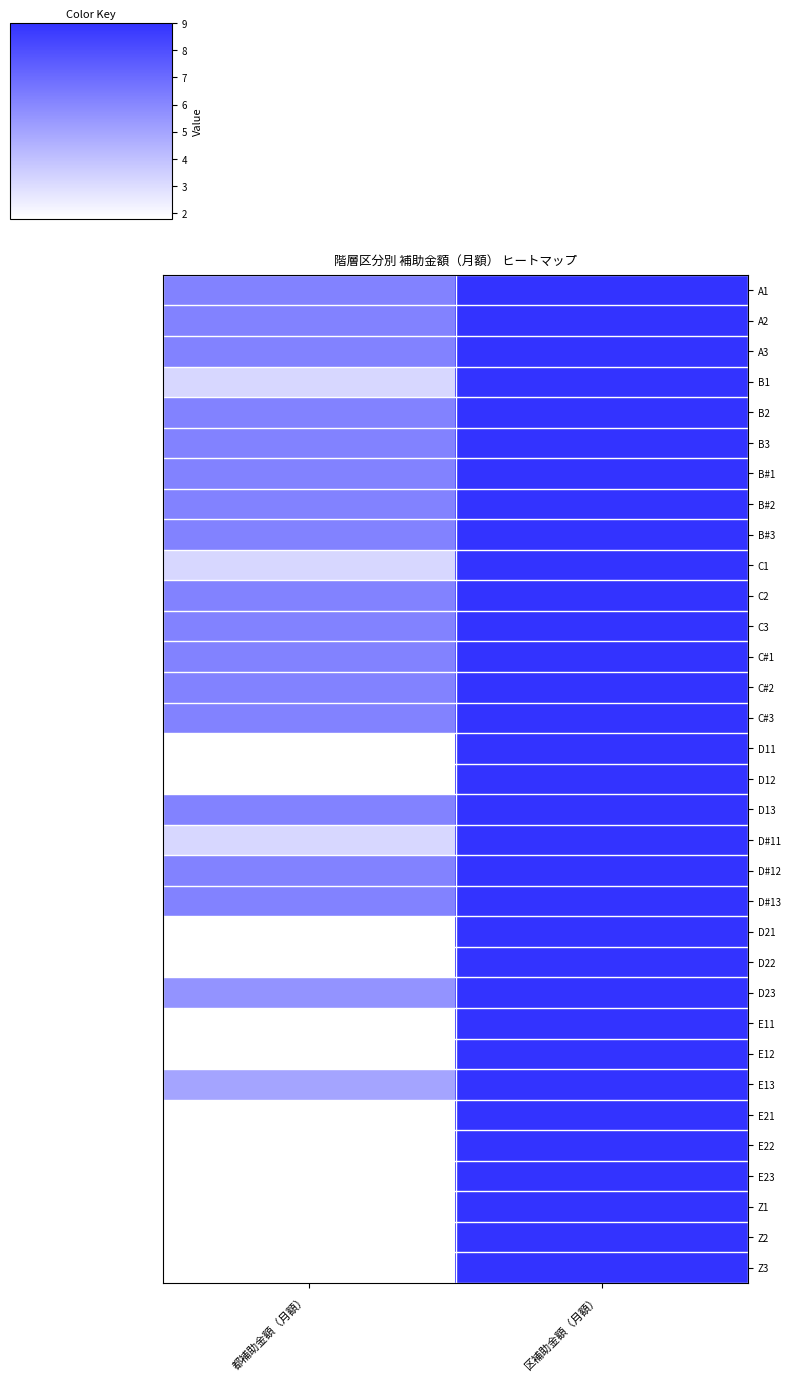

List the series in order of their peak value, highest first.

A1, A2, A3, B1, B2, B3, B#1, B#2, B#3, C1, C2, C3, C#1, C#2, C#3, D11, D12, D13, D#11, D#12, D#13, D21, D22, D23, E11, E12, E13, E21, E22, E23, Z1, Z2, Z3